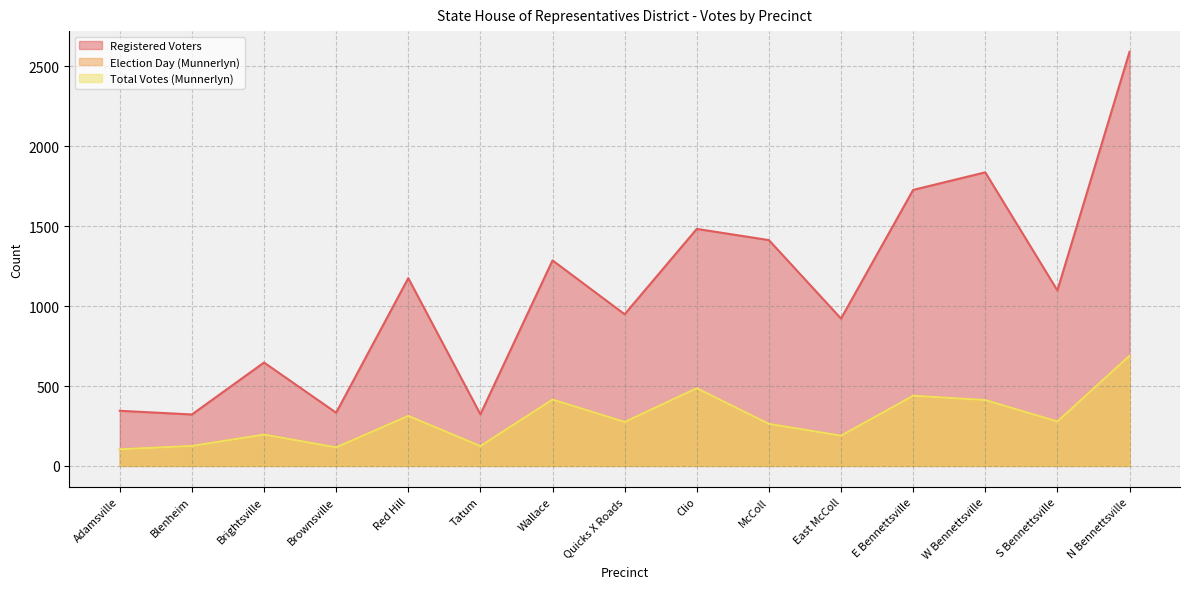

Between Clio and W Bennettsville, which is larger?

W Bennettsville